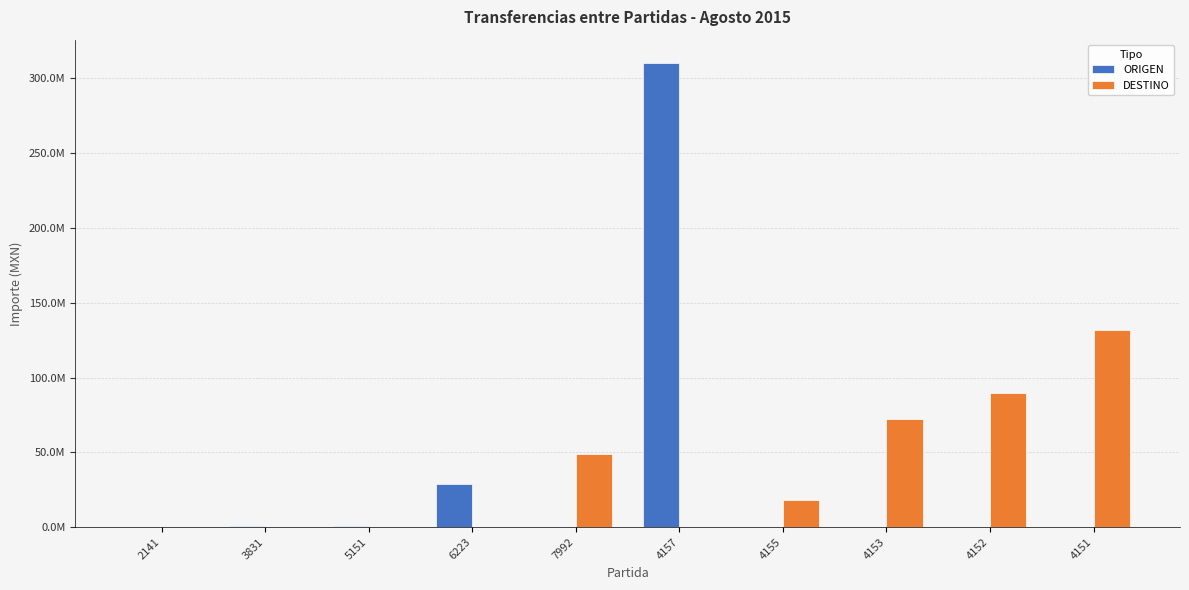

What are all the series names shown in the legend?

ORIGEN, DESTINO